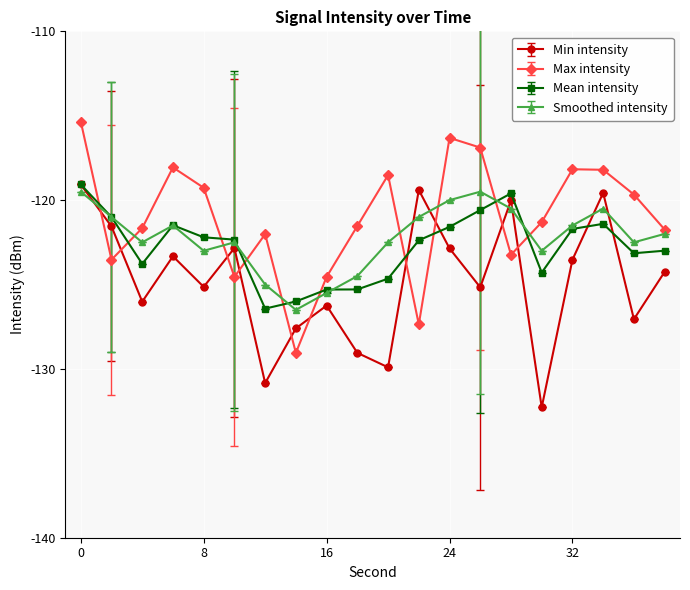

In Max intensity, how many points are lower than both neighbors (excluding endpoints)?

5